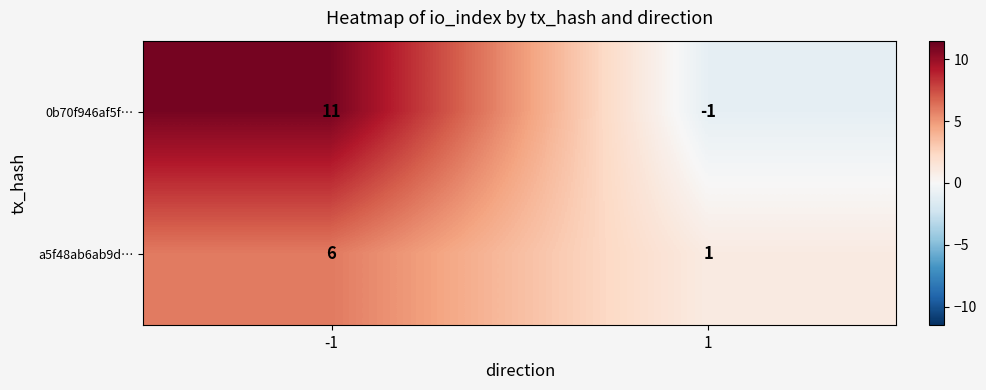

Rank the series at -1 from lowest to highest value.

a5f48ab6ab9d…, 0b70f946af5f…